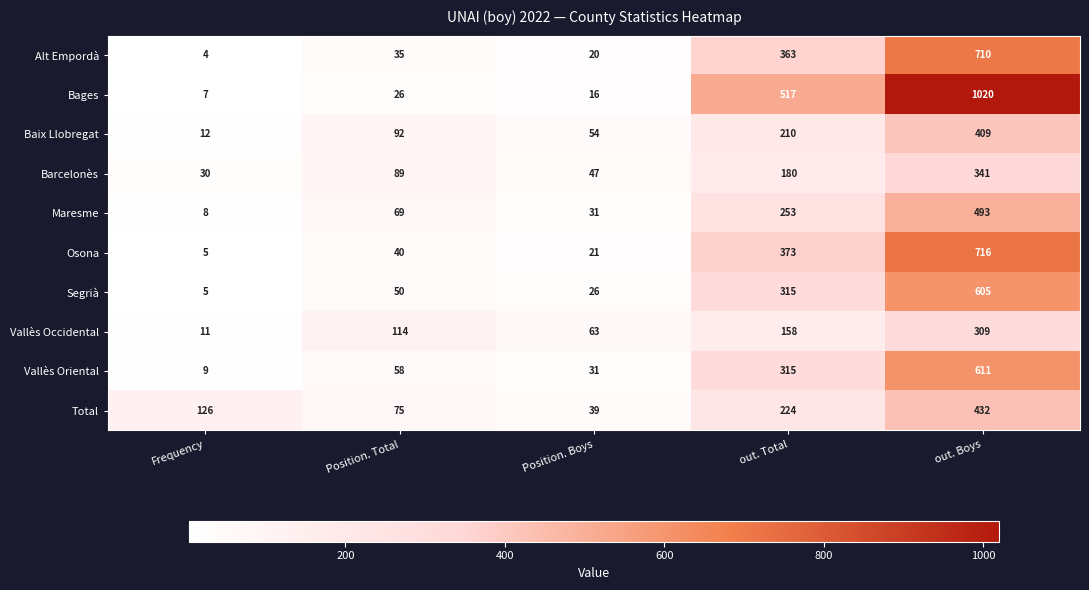

What value does the Bages series have at out. Total?

517